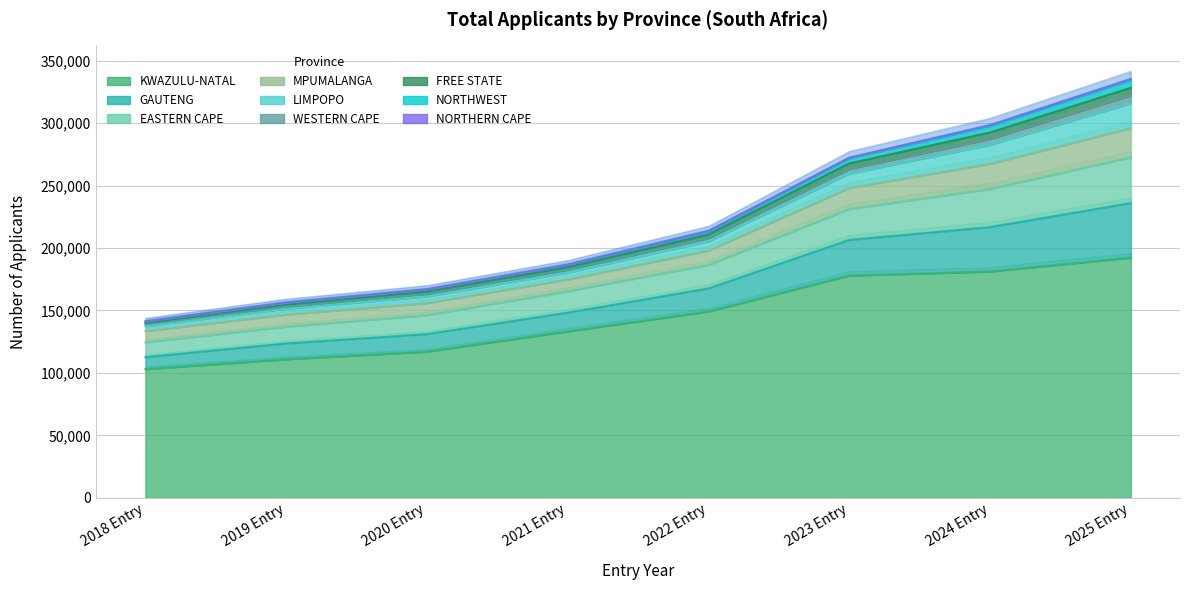

True or false: KWAZULU-NATAL and EASTERN CAPE intersect in this chart.

False